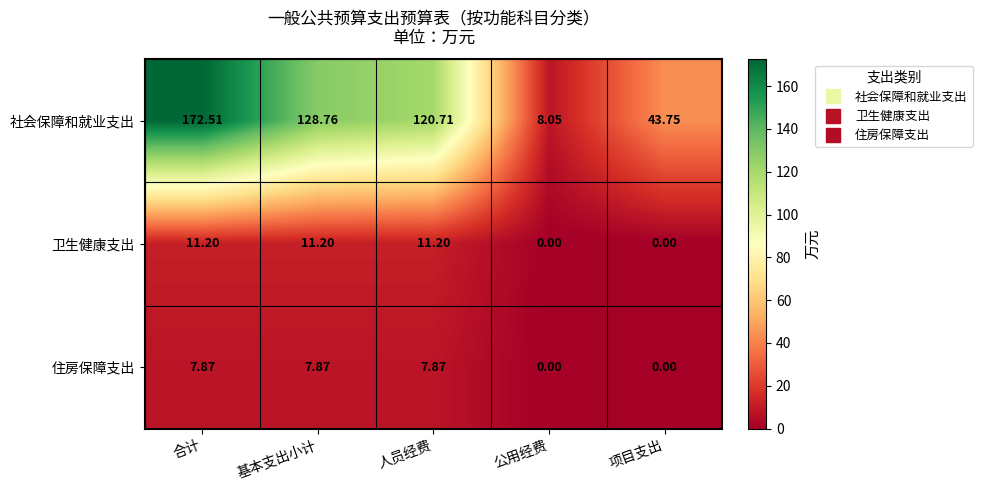

Which series has the widest spread of values?

社会保障和就业支出